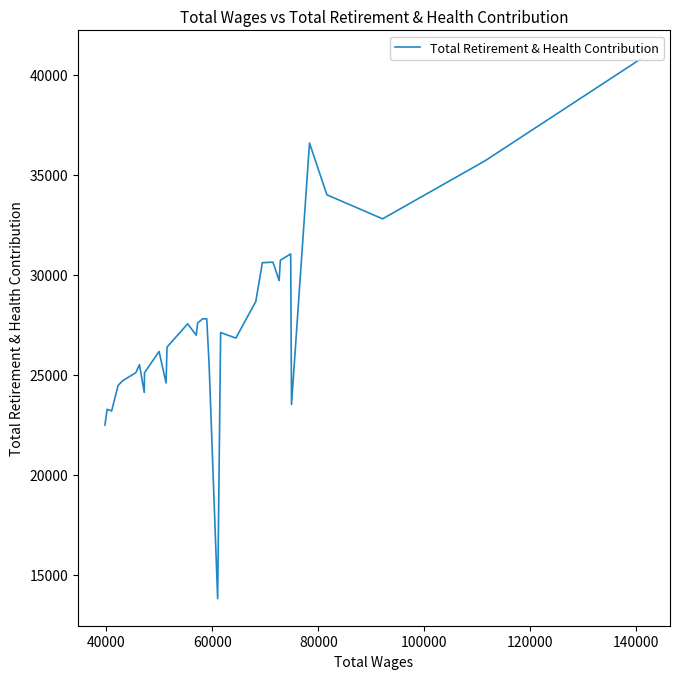

What is the maximum value shown in the chart?

40859